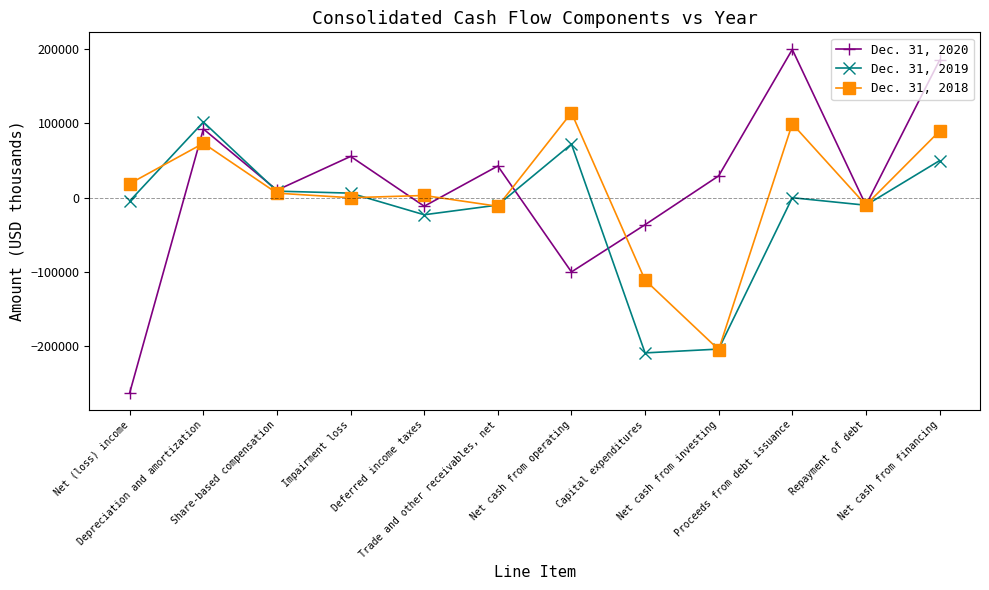

What is the greatest value displayed?

199600